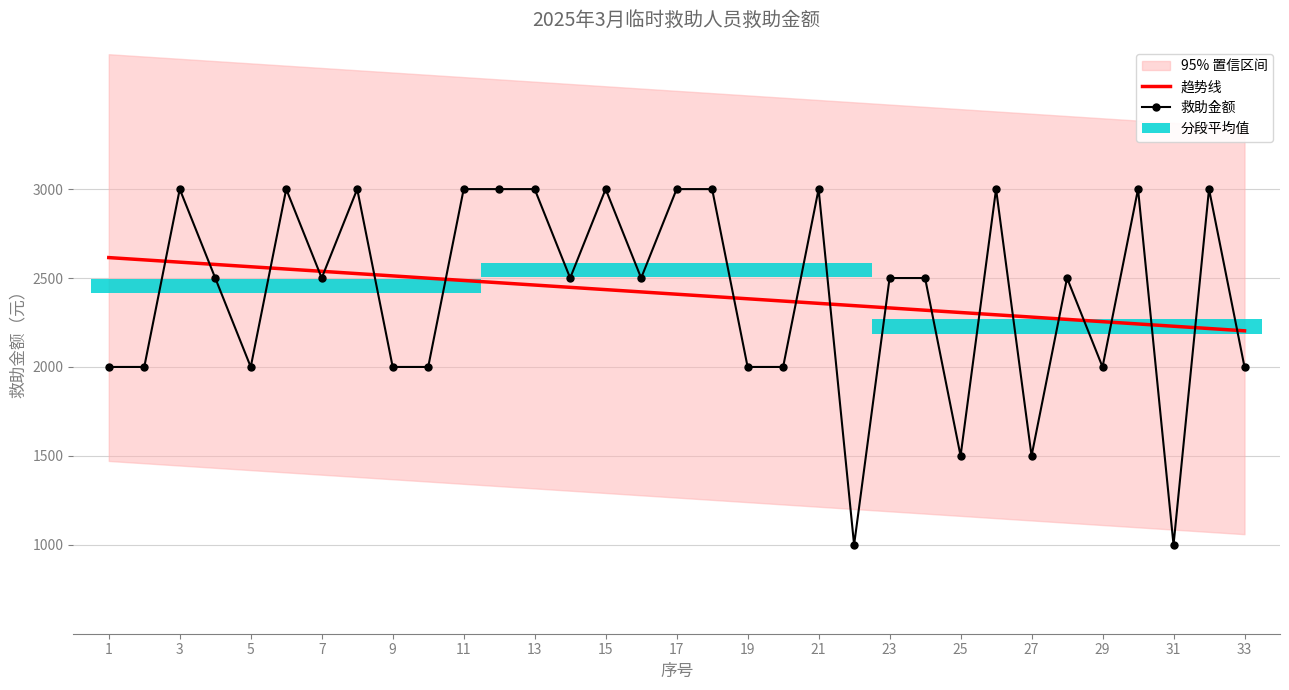

The value of 救助金额 at 7 is 3654.6. True or false?

False